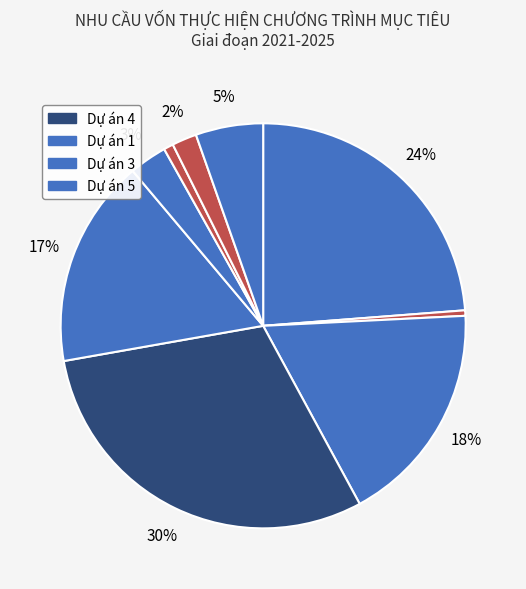

Count the number of slices in the pie.

9